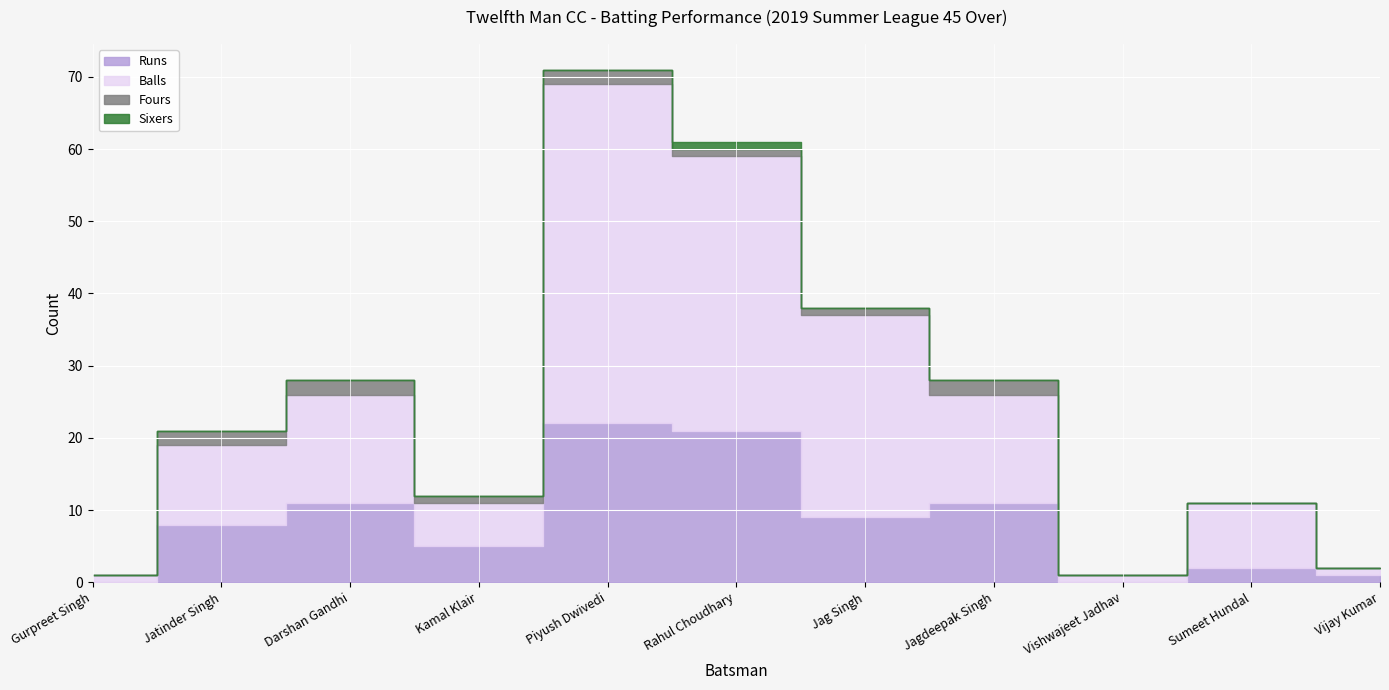

Which series has the largest range (max minus min)?

Balls